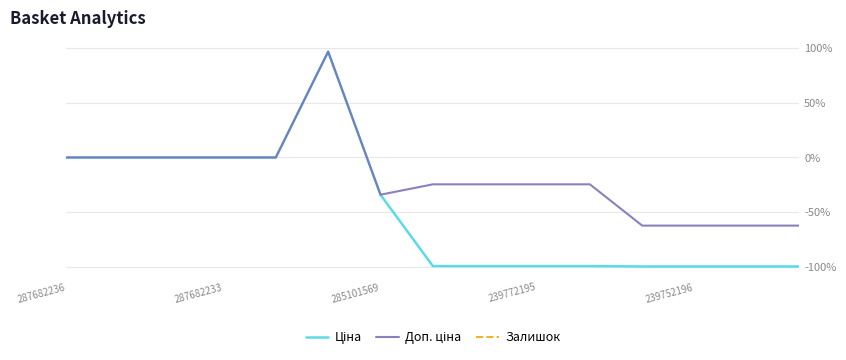

What are all the series names shown in the legend?

Ціна, Доп. ціна, Залишок